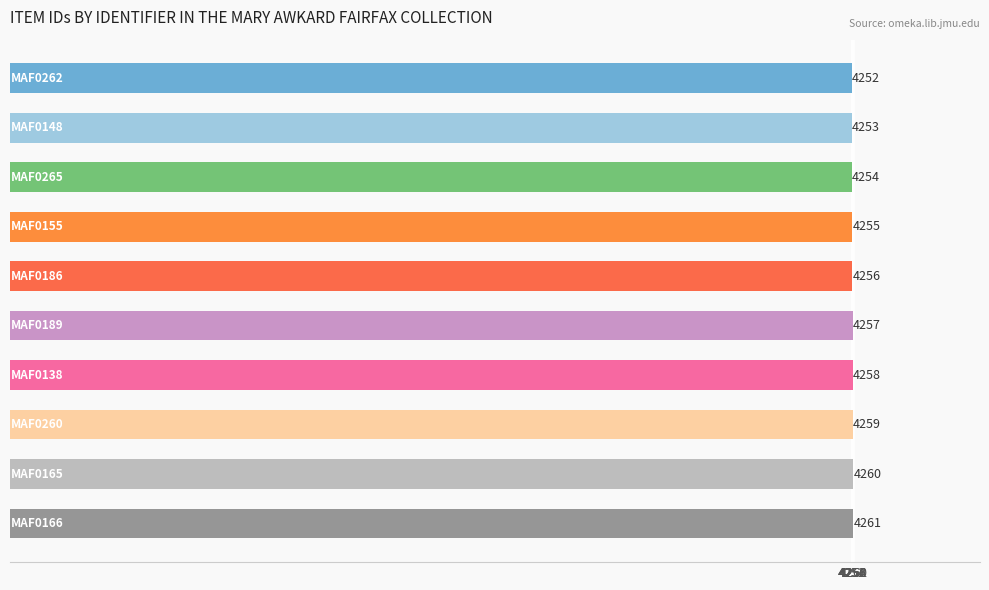

What is the sum of all values?

42565